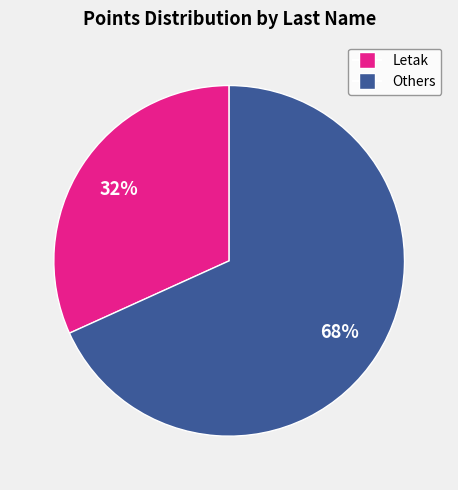

Does any single category account for the majority?

Yes